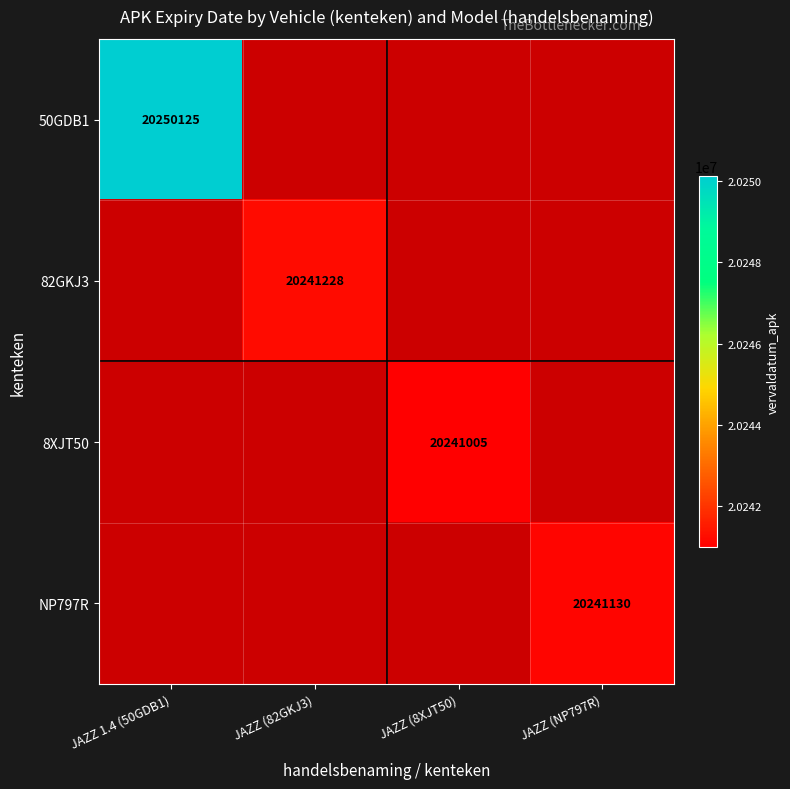

Which label corresponds to the smallest value in the chart?

JAZZ (8XJT50)